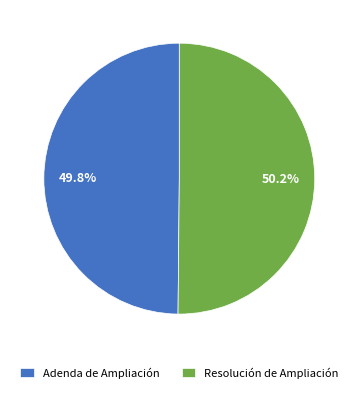

Is there any slice that represents more than half of the pie?

Yes